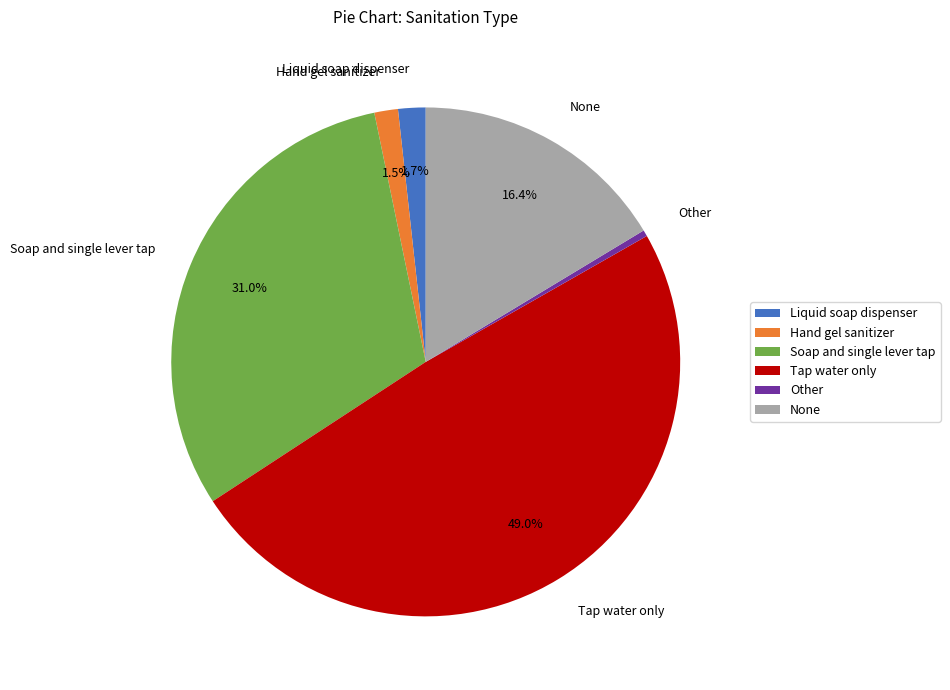

To the nearest percent, what is the average slice percentage?

17%